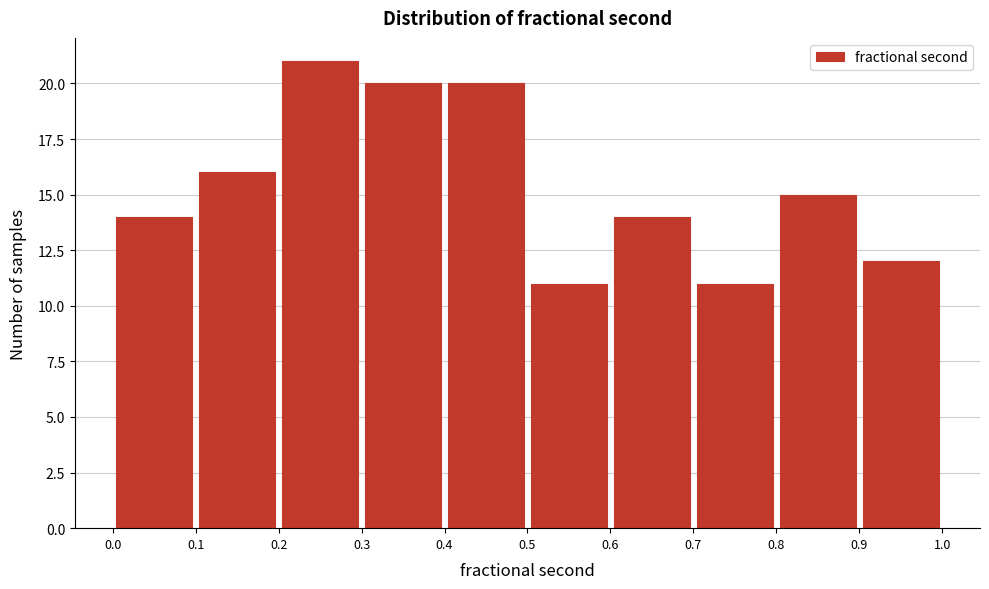

How tall is the bar that spans 0.8 to 0.9 on the x-axis? The values are not printed on the chart, so give them approximately, as read against the axis.

15